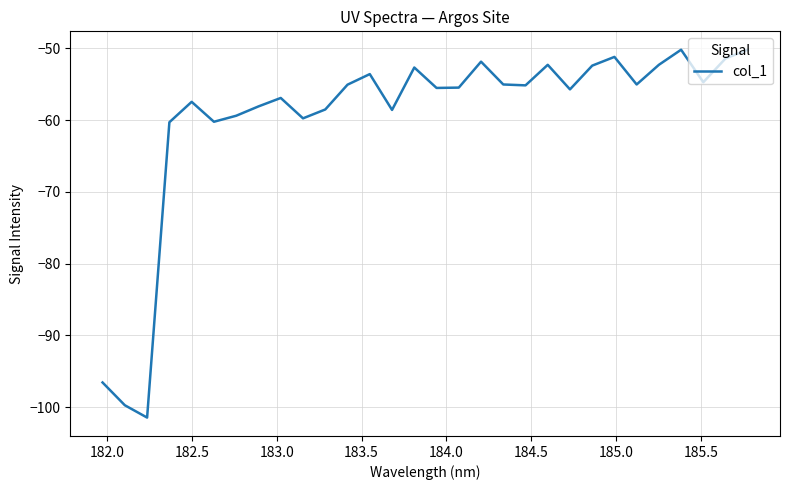

What is the smallest value displayed?

-101.5